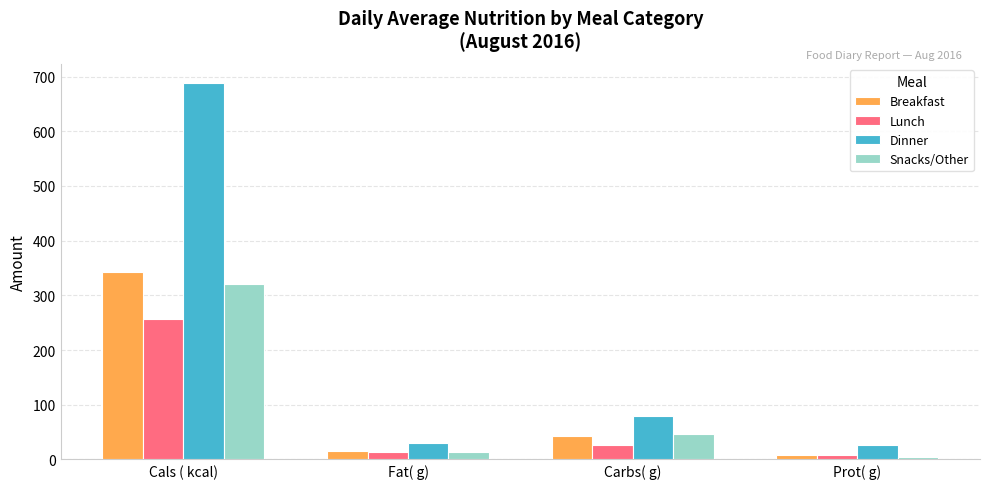

At which category is the sum across all series the highest?

Cals ( kcal)